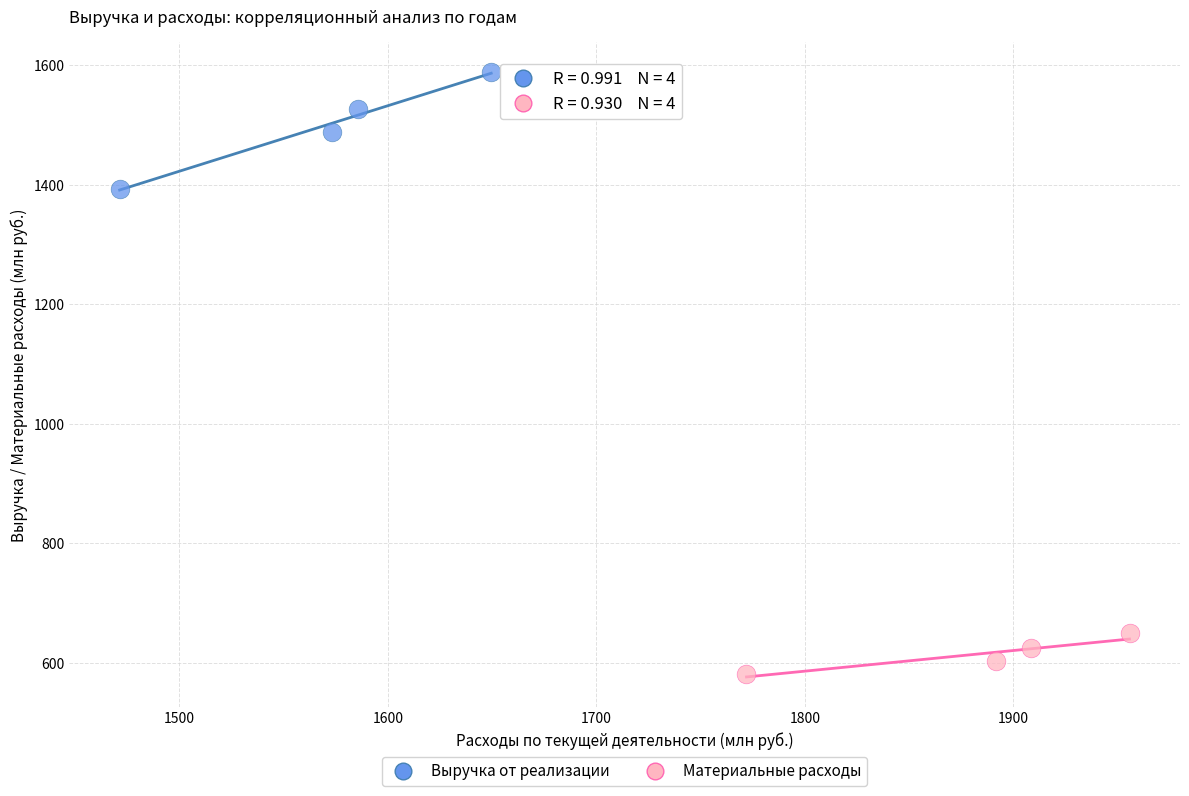

Which series has the widest spread of Y values?

Выручка от реализации